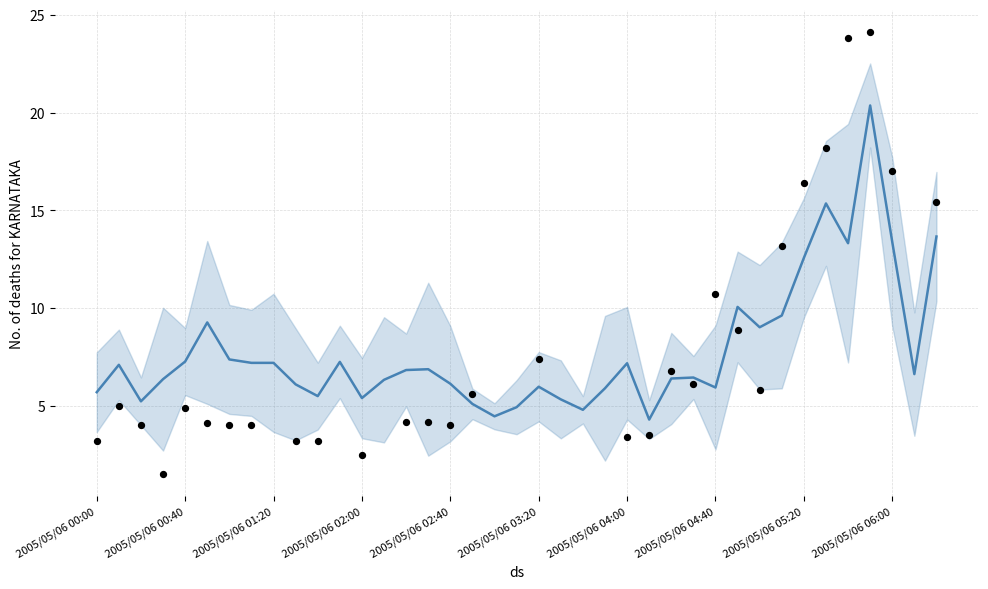

Between 14 and 34, which is larger?

34